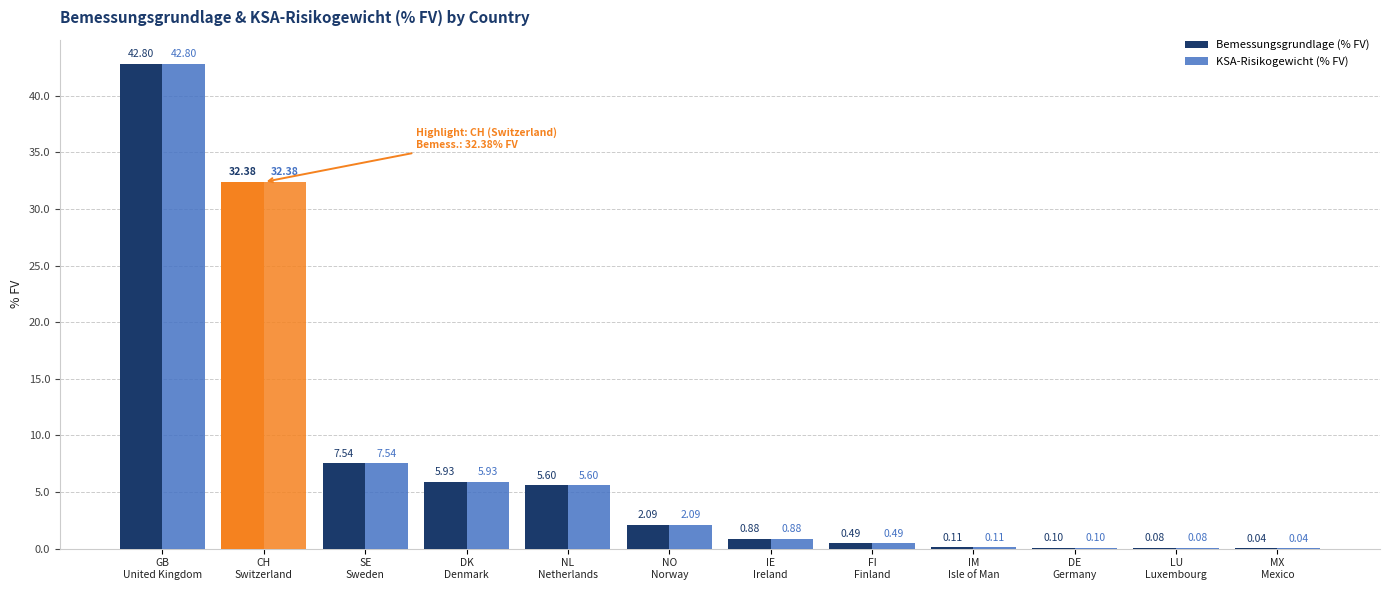

What is the value of the KSA-Risikogewicht (% FV) bar at the 8th from the left?

0.5